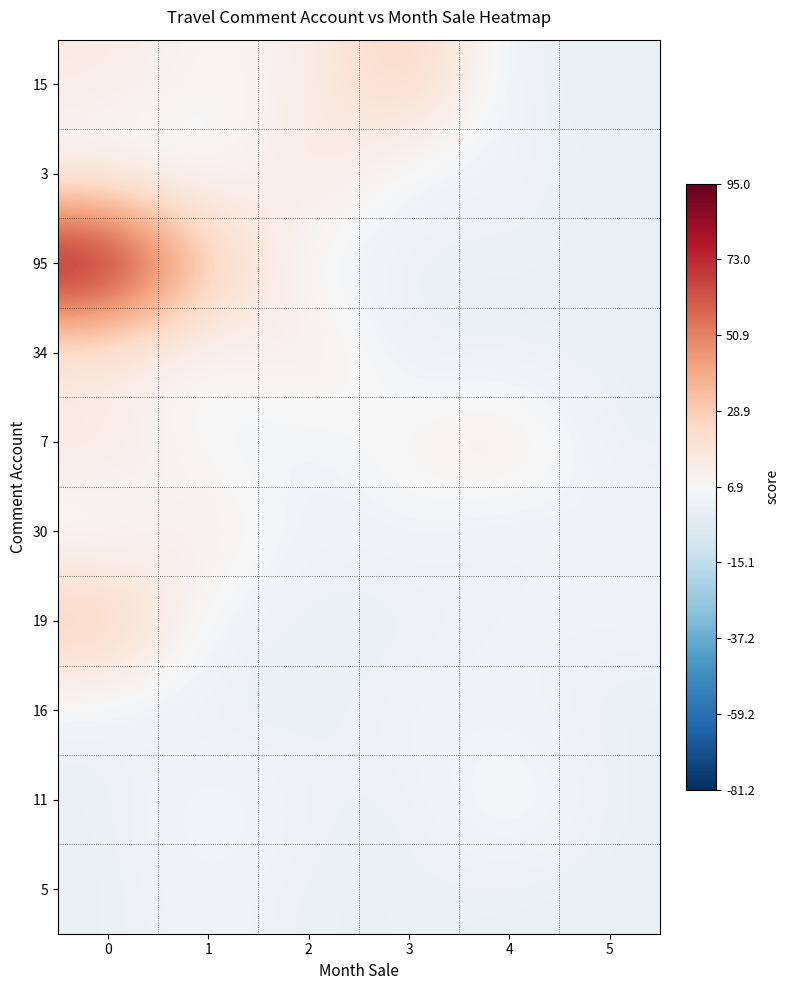

Reading right to left, extract all data points from this chart.

15: 5=0	4=0	3=30	2=11	1=7	0=15
3: 5=0	4=3	3=3	2=19	1=2	0=3
95: 5=0	4=1	3=0	2=4	1=30	0=95
34: 5=0	4=0	3=0	2=16	1=5	0=10
7: 5=0	4=16	3=10	2=3	1=4	0=18
30: 5=5	4=0	3=5	2=1	1=16	0=1
19: 5=3	4=4	3=0	2=0	1=3	0=34
16: 5=0	4=3	3=4	2=0	1=0	0=2
11: 5=0	4=11	3=0	2=2	1=8	0=0
5: 5=0	4=0	3=1	2=0	1=5	0=0